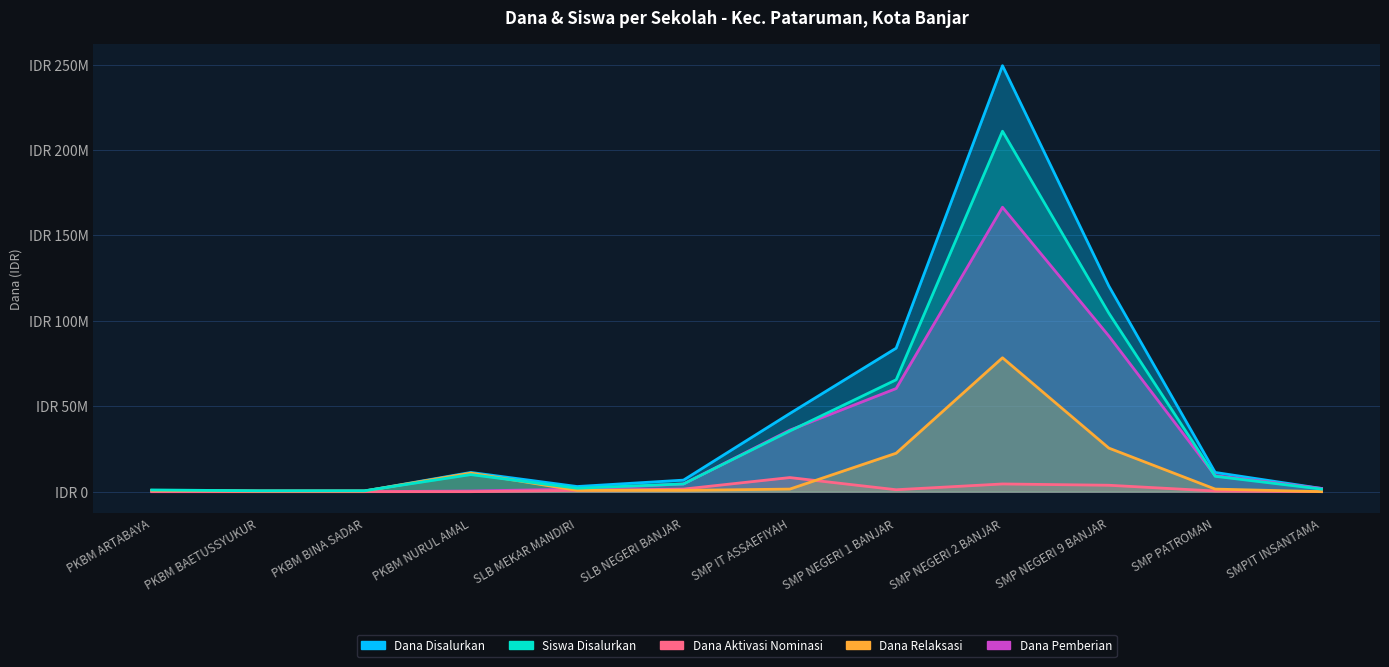

How many interior local peaks does the Dana Pemberian series have?

1